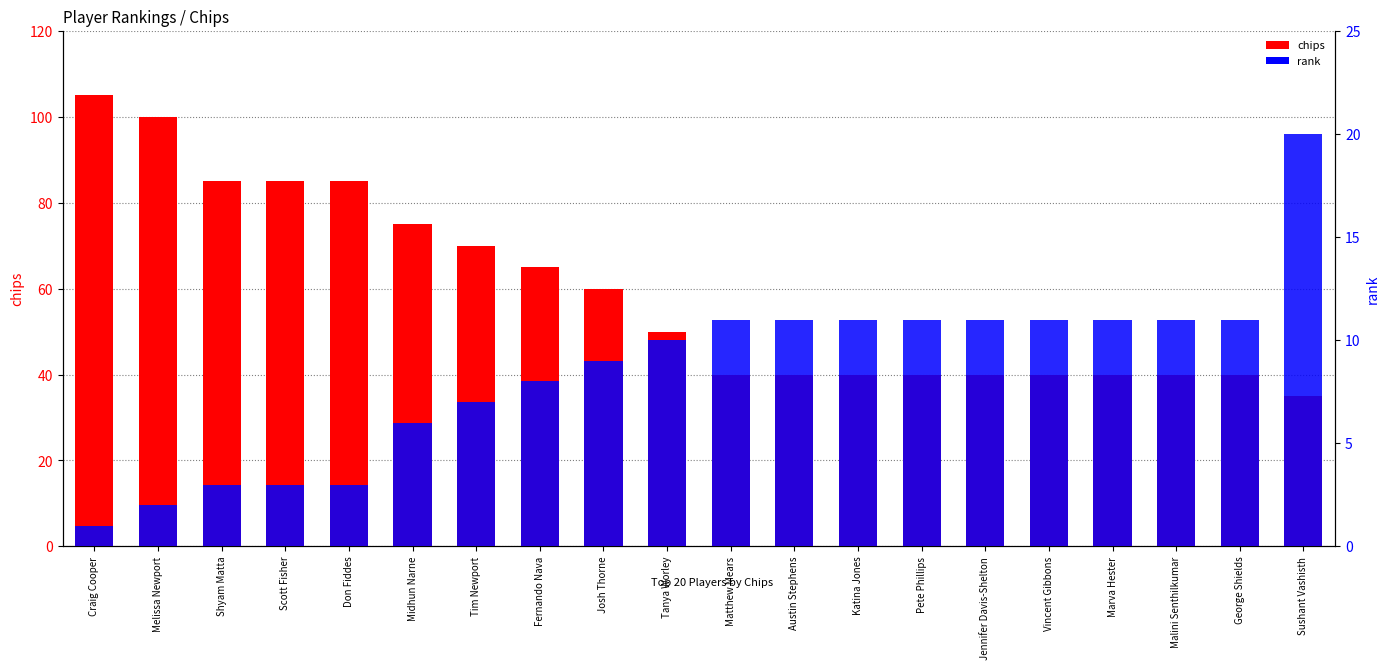

True or false: rank has a value of 7 at Malini Senthilkumar.

False